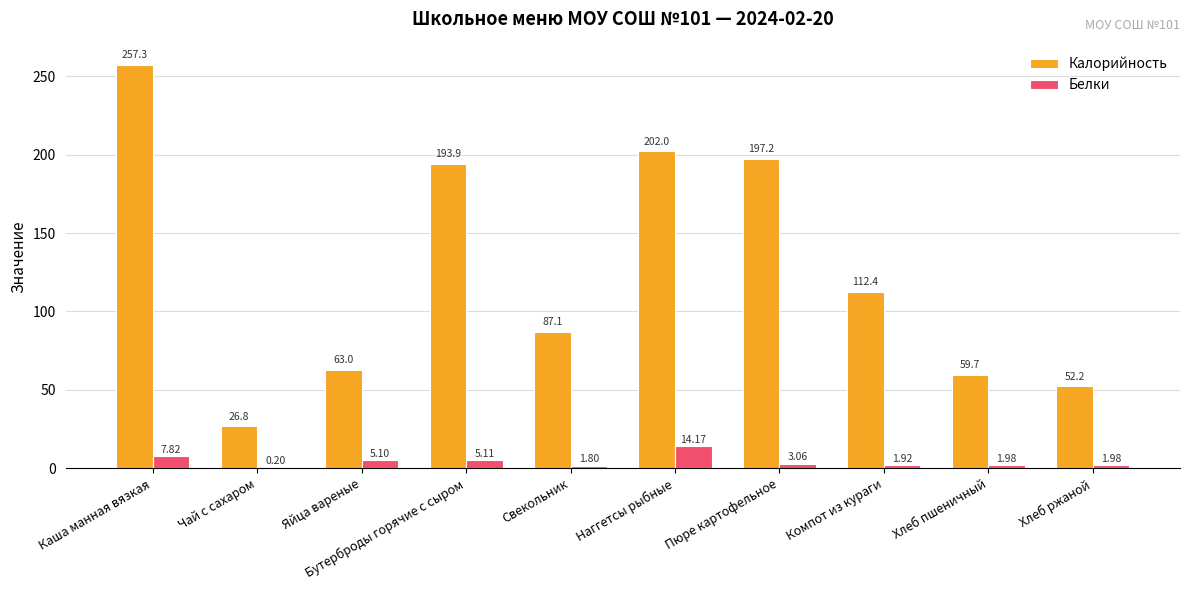

Which category has the highest value in the Калорийность series?

Каша манная вязкая